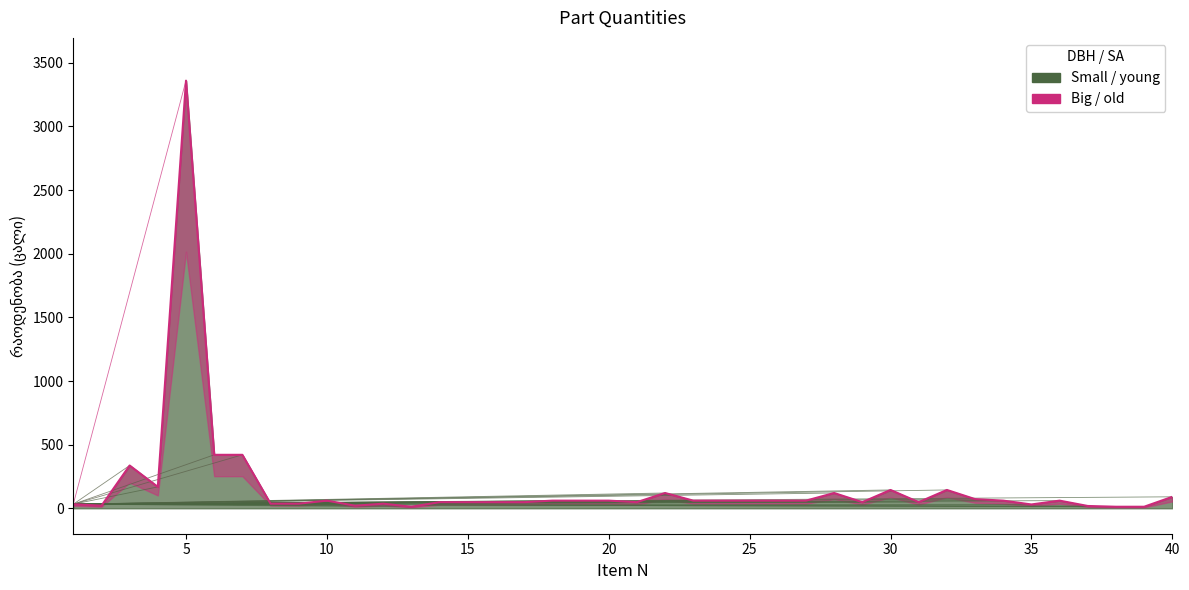

True or false: the data has more than 0 interior local peaks.

True